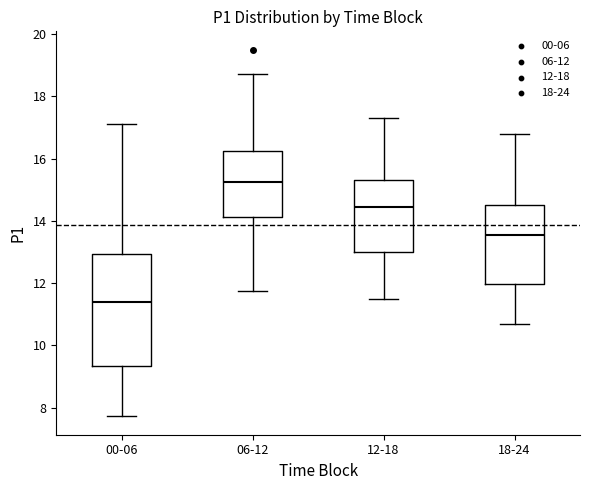

Which box is the tallest, from its lower edge to its upper edge?

00-06